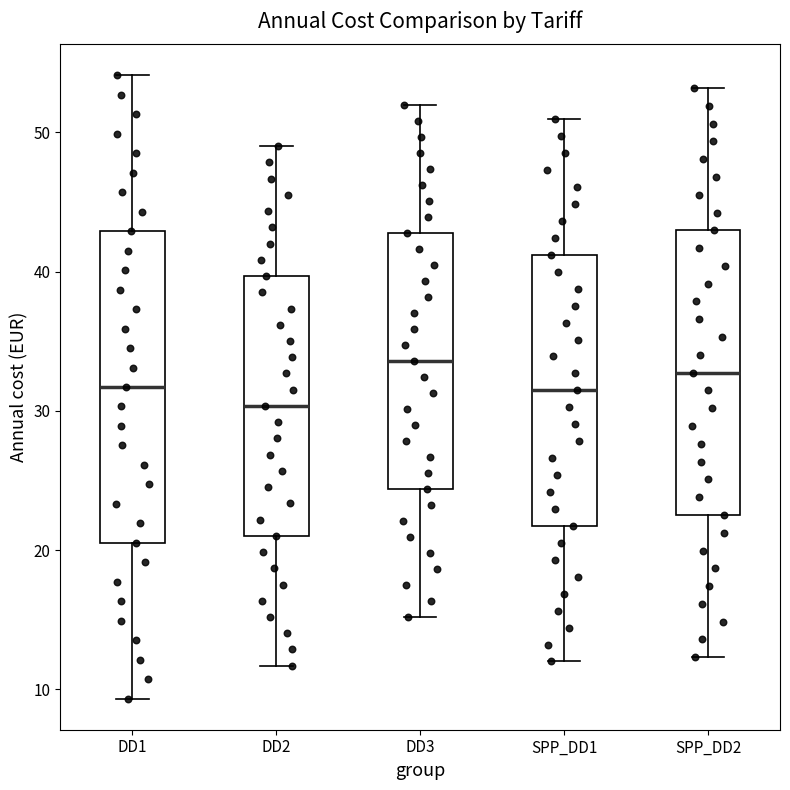

Which box is the tallest, from its lower edge to its upper edge?

DD1